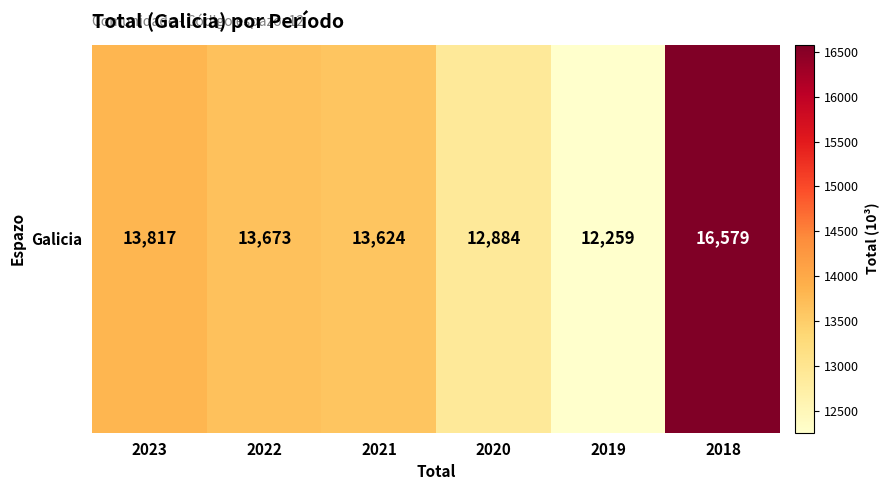

List the labels in order of value, largest first.

2018, 2023, 2022, 2021, 2020, 2019